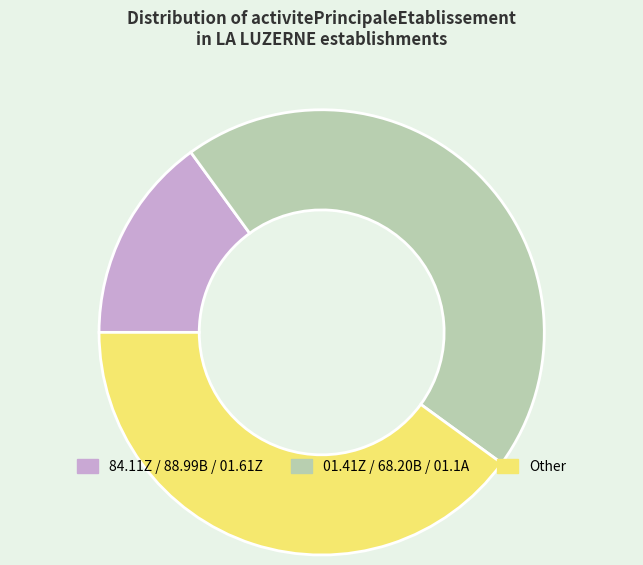

Between 84.11Z / 88.99B / 01.61Z and 01.41Z / 68.20B / 01.1A, which is larger?

01.41Z / 68.20B / 01.1A